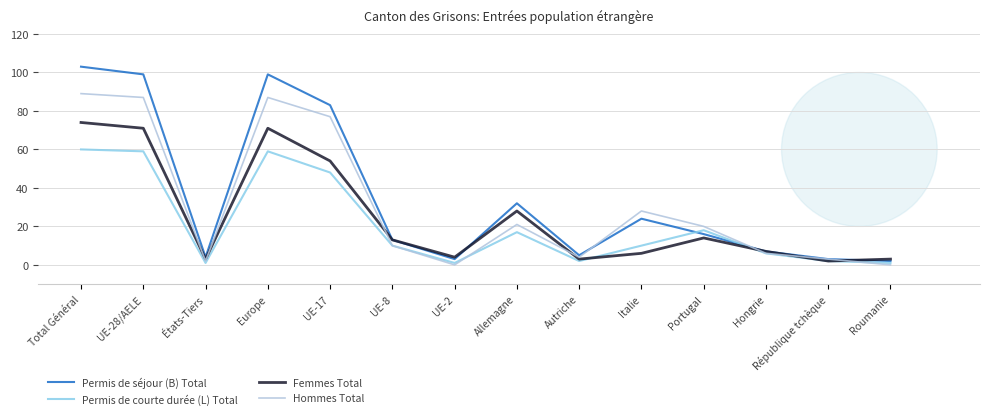

What is the greatest value displayed?

103